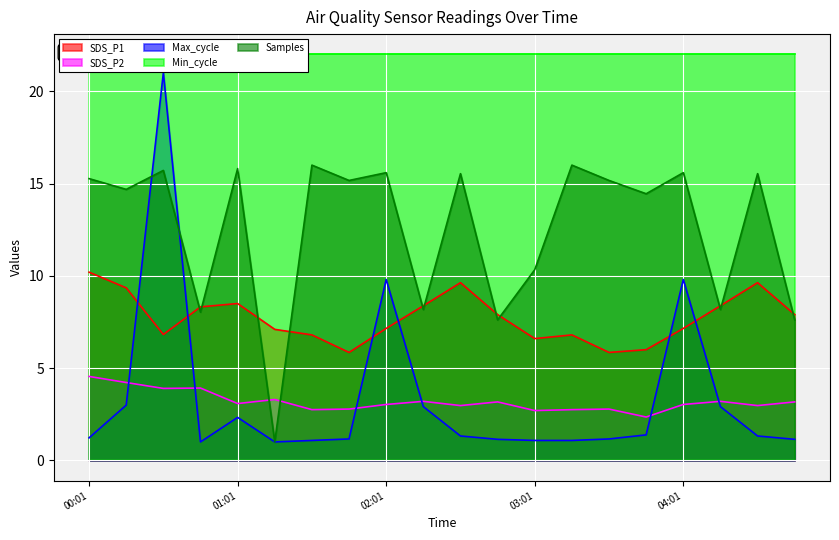

Which series changed the most between 01:16 and 03:16?

Samples